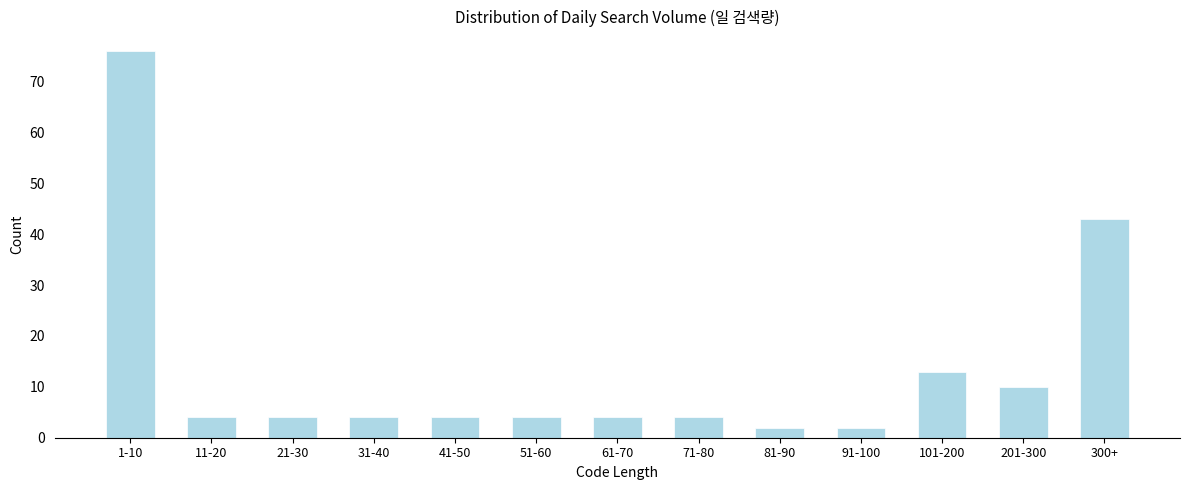

Reading right to left, transcribe all the data shown in this chart.

43	10	13	2	2	4	4	4	4	4	4	4	76